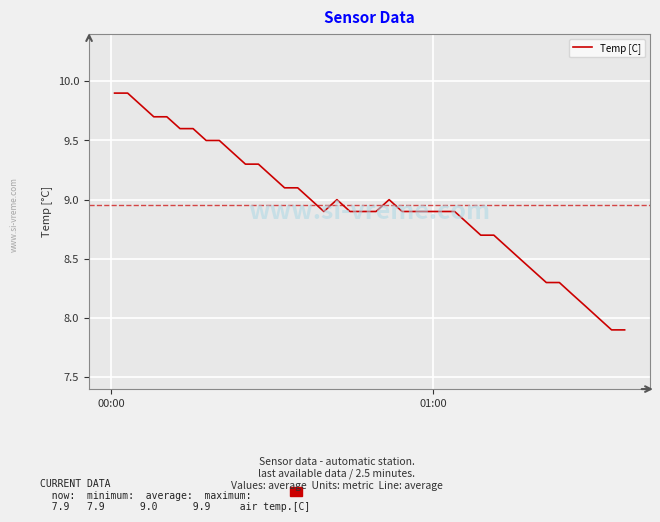

What is the smallest value displayed?

7.9